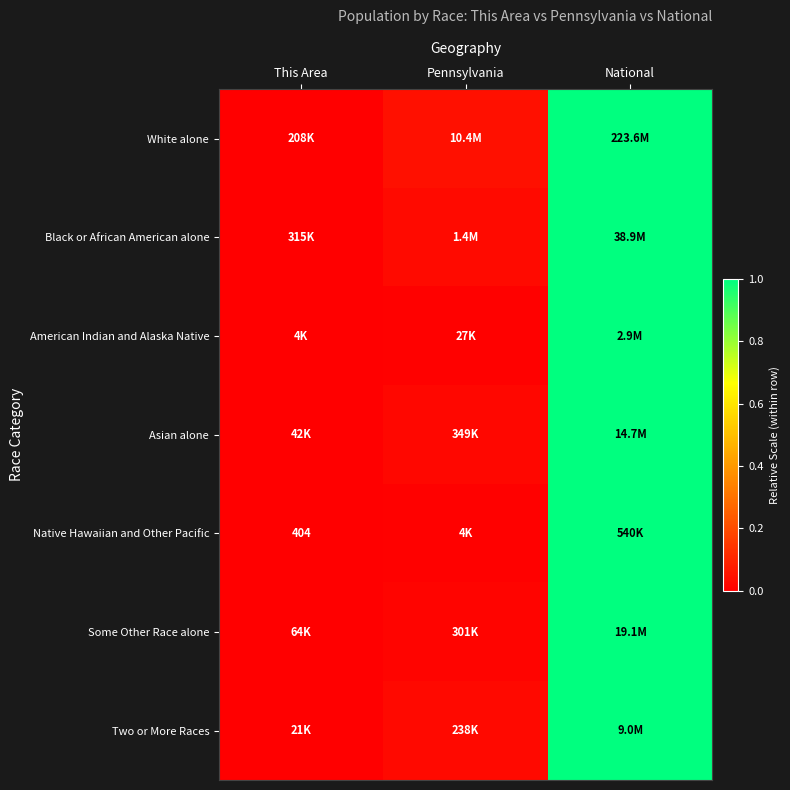

The Some Other Race alone series shows 0.0 at Pennsylvania. True or false?

False